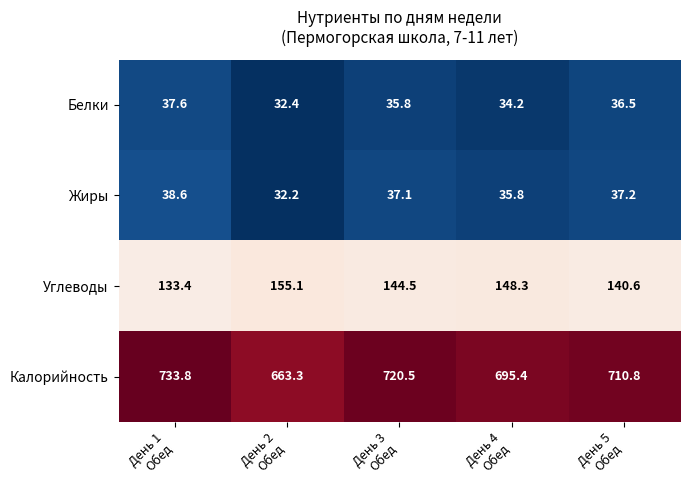

How many categories are shown in the chart?

5